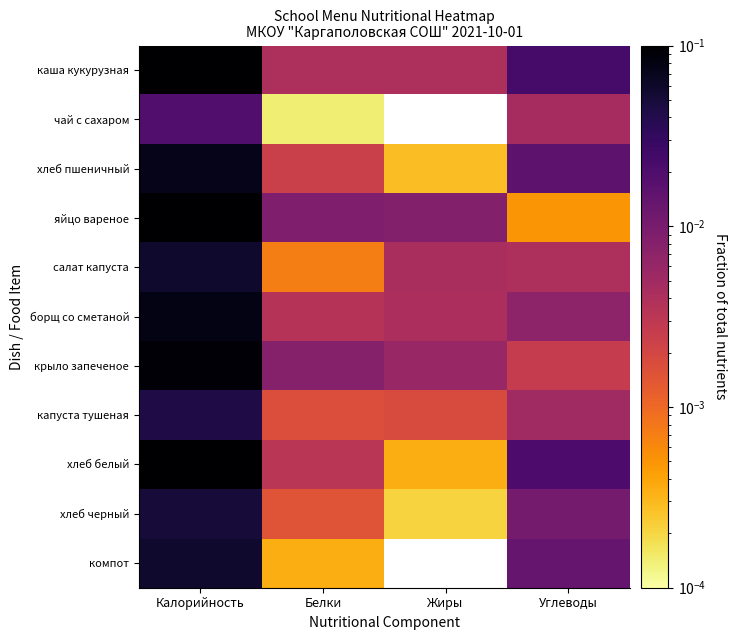

What is the total value across all series at Калорийность?

0.8